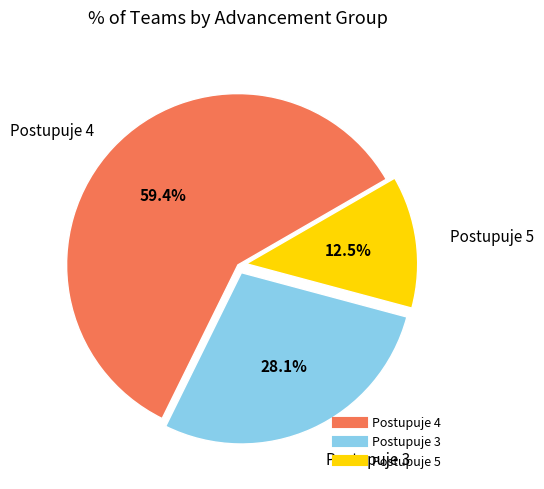

Does any single category account for the majority?

Yes